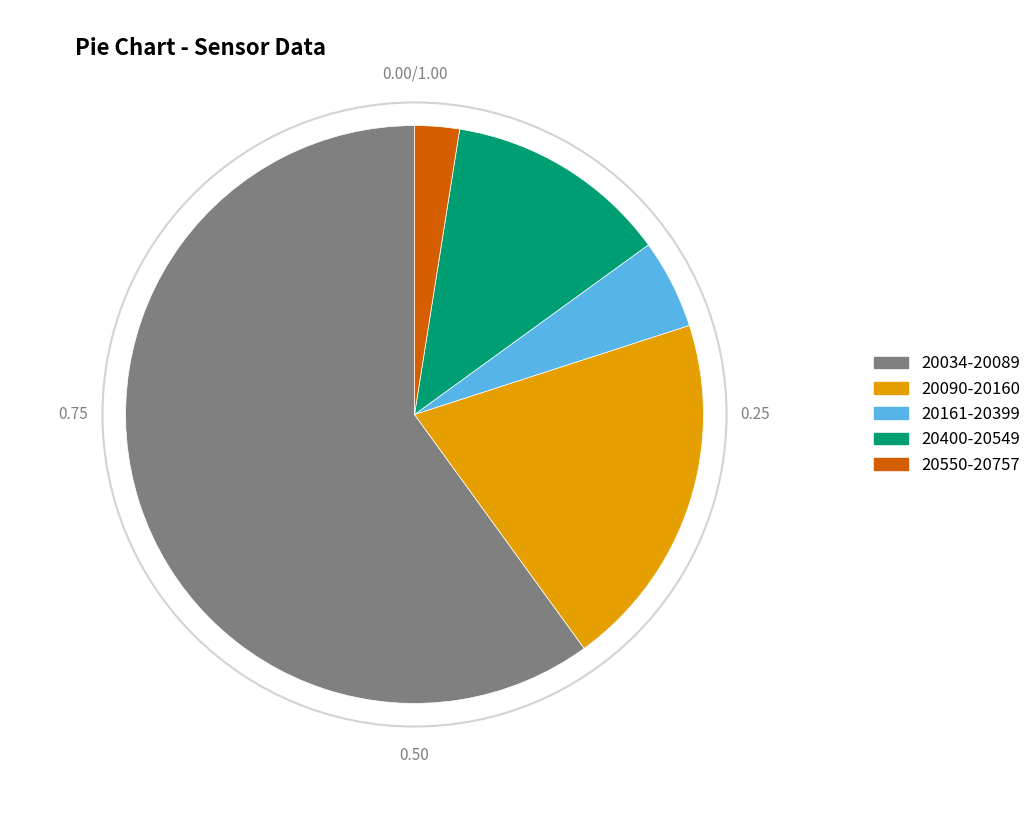

Is there any slice that represents more than half of the pie?

Yes